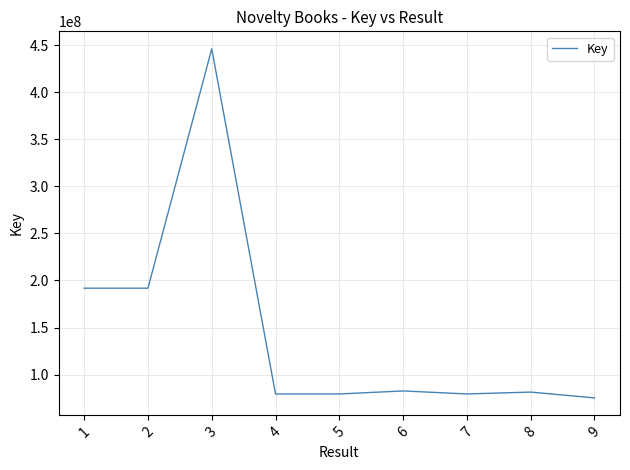

How many lines are shown in the chart?

1